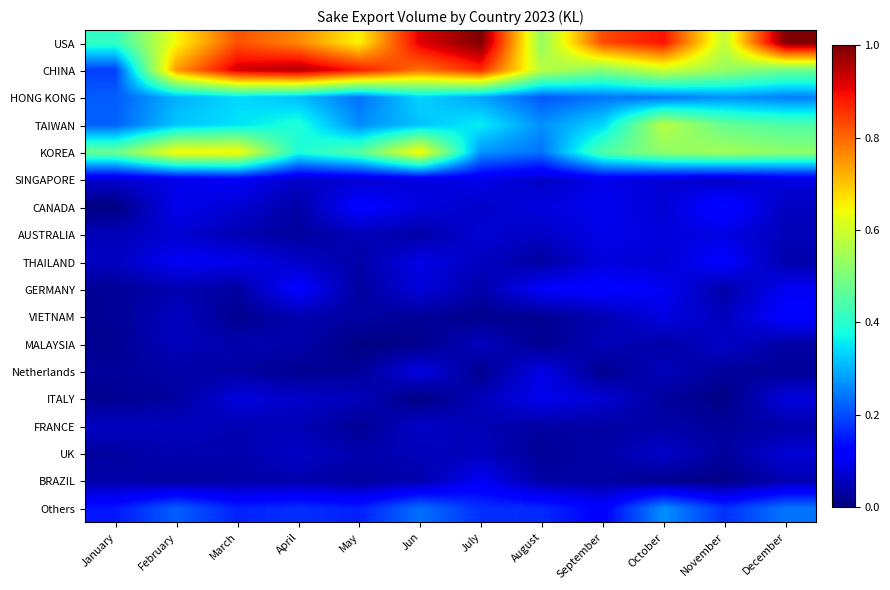

List the series in order of their peak value, highest first.

USA, CHINA, KOREA, TAIWAN, HONG KONG, Others, CANADA, VIETNAM, GERMANY, THAILAND, SINGAPORE, BRAZIL, ITALY, AUSTRALIA, Netherlands, UK, MALAYSIA, FRANCE